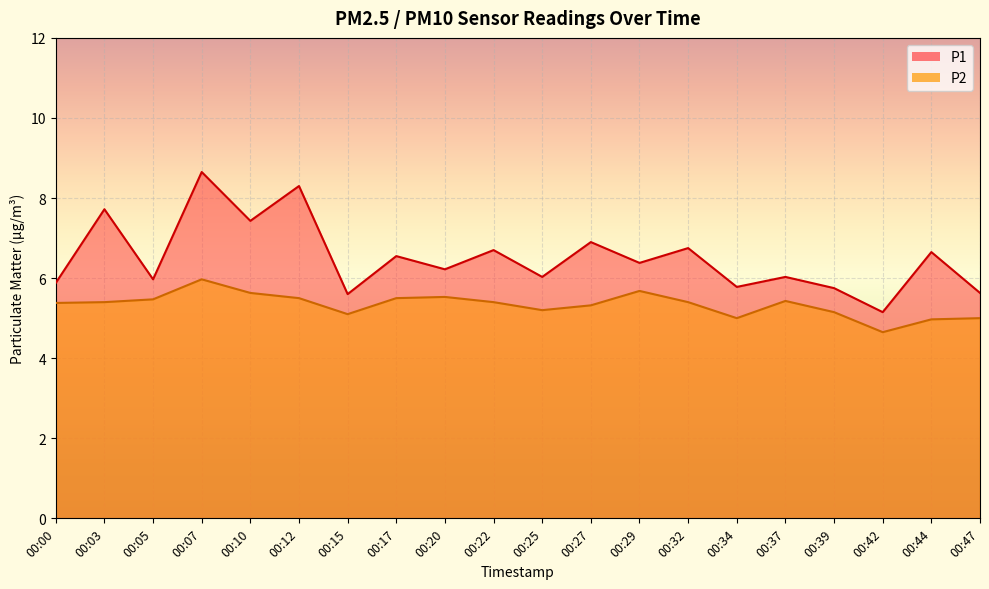

True or false: P2 and P1 intersect in this chart.

False